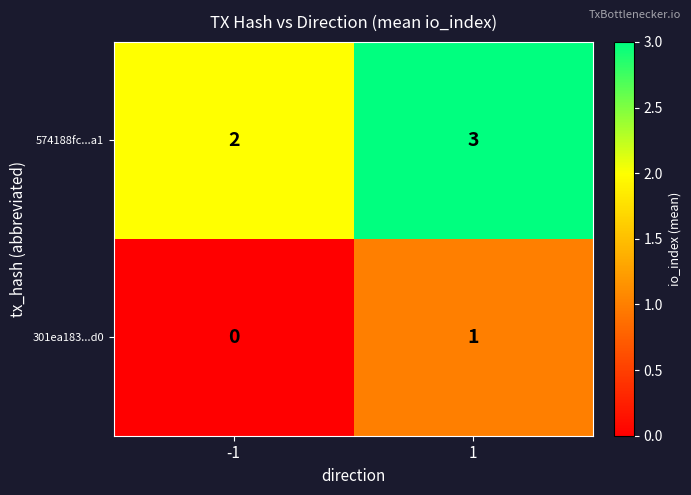

Reading right to left, list all the values displayed in this chart.

574188fc...a1: 1=3	-1=2
301ea183...d0: 1=1	-1=0